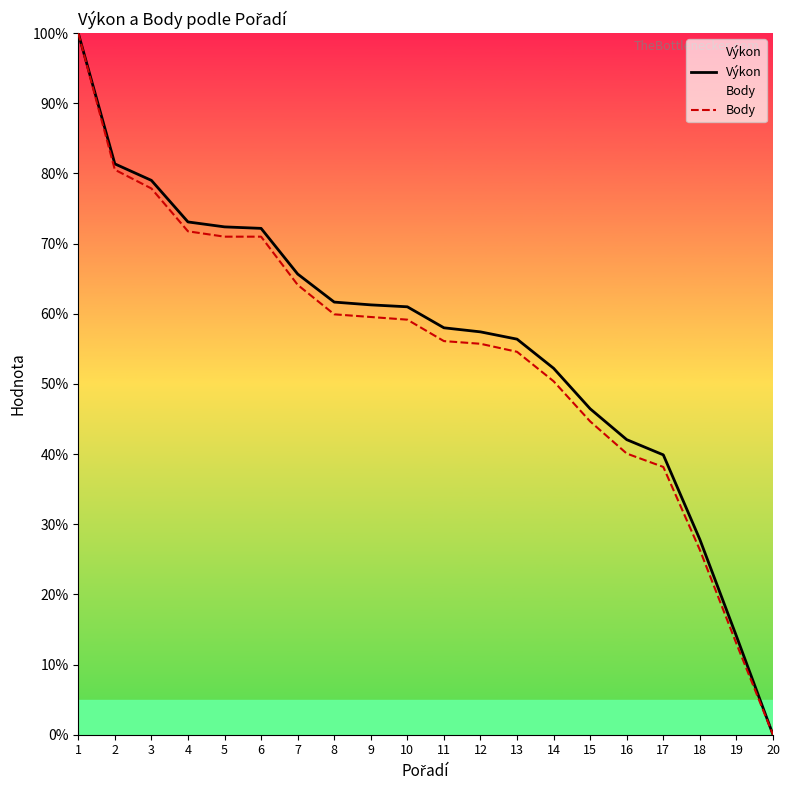

Read the Body value at 5.

71.0